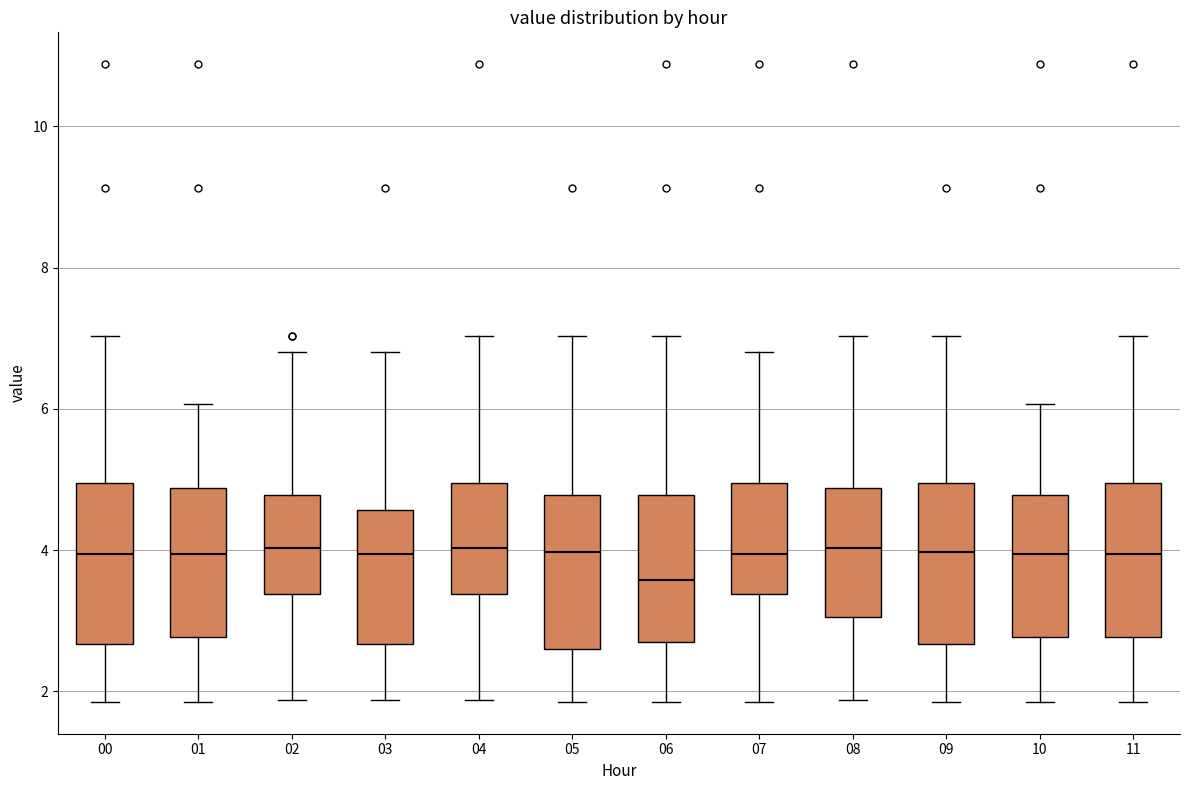

Reading left to right, transcribe this box plot: for each box, give where its median line is, the range the box spans, and where its two whiskers end, as read against the y-axis. The values are not printed on the chart, so give them approximately, as read against the axis.

00: median 4.0, box 2.6 to 5.0, whiskers 1.8 to 7.0
01: median 4.0, box 2.8 to 4.8, whiskers 1.8 to 6.0
02: median 4.0, box 3.4 to 4.8, whiskers 1.8 to 6.8
03: median 4.0, box 2.6 to 4.6, whiskers 1.8 to 6.8
04: median 4.0, box 3.4 to 5.0, whiskers 1.8 to 7.0
05: median 4.0, box 2.6 to 4.8, whiskers 1.8 to 7.0
06: median 3.6, box 2.8 to 4.8, whiskers 1.8 to 7.0
07: median 4.0, box 3.4 to 5.0, whiskers 1.8 to 6.8
08: median 4.0, box 3.0 to 4.8, whiskers 1.8 to 7.0
09: median 4.0, box 2.6 to 5.0, whiskers 1.8 to 7.0
10: median 4.0, box 2.8 to 4.8, whiskers 1.8 to 6.0
11: median 4.0, box 2.8 to 5.0, whiskers 1.8 to 7.0